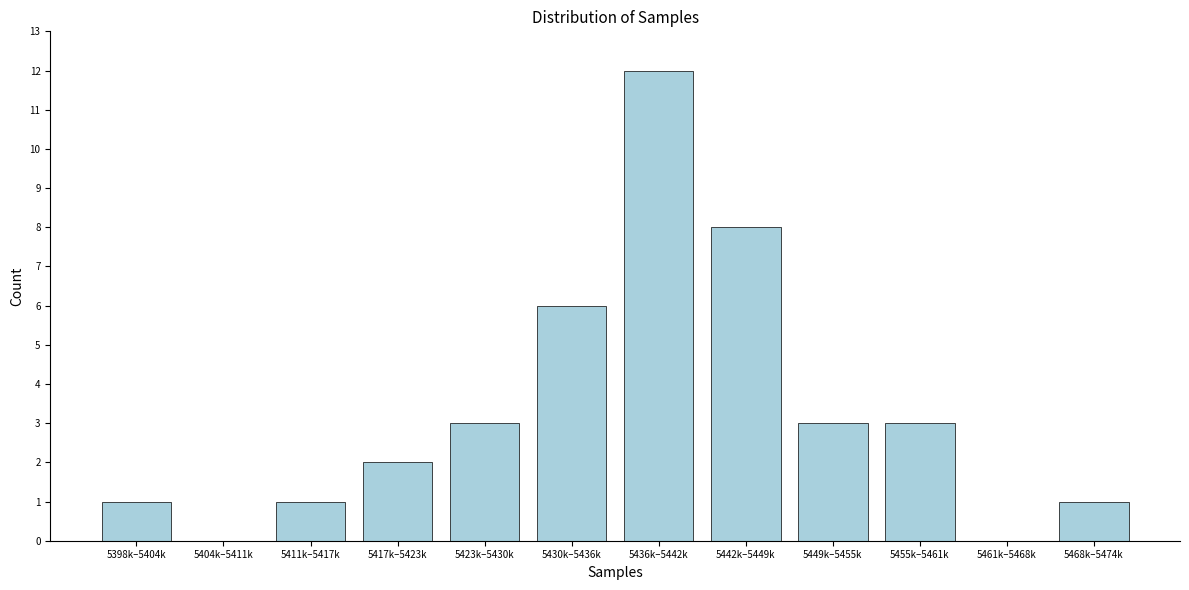

Reading left to right, what are all the values shown in this chart?

5398k–5404k=1	5404k–5411k=0	5411k–5417k=1	5417k–5423k=2	5423k–5430k=3	5430k–5436k=6	5436k–5442k=12	5442k–5449k=8	5449k–5455k=3	5455k–5461k=3	5461k–5468k=0	5468k–5474k=1